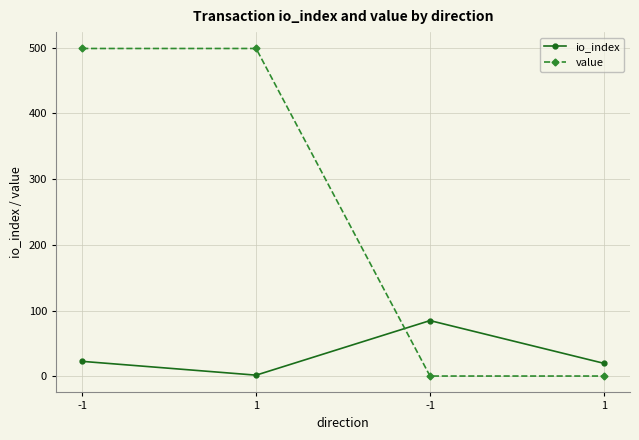

True or false: value and io_index intersect in this chart.

True